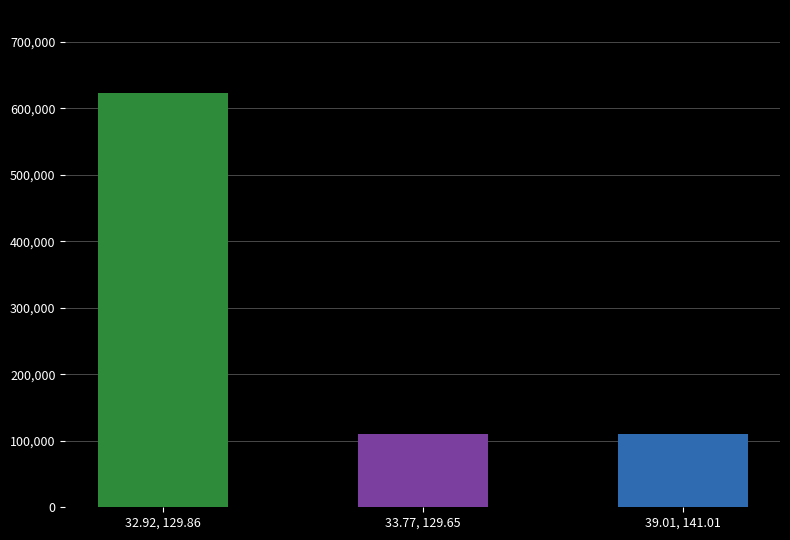

Which label corresponds to the largest value in the chart?

32.92, 129.86